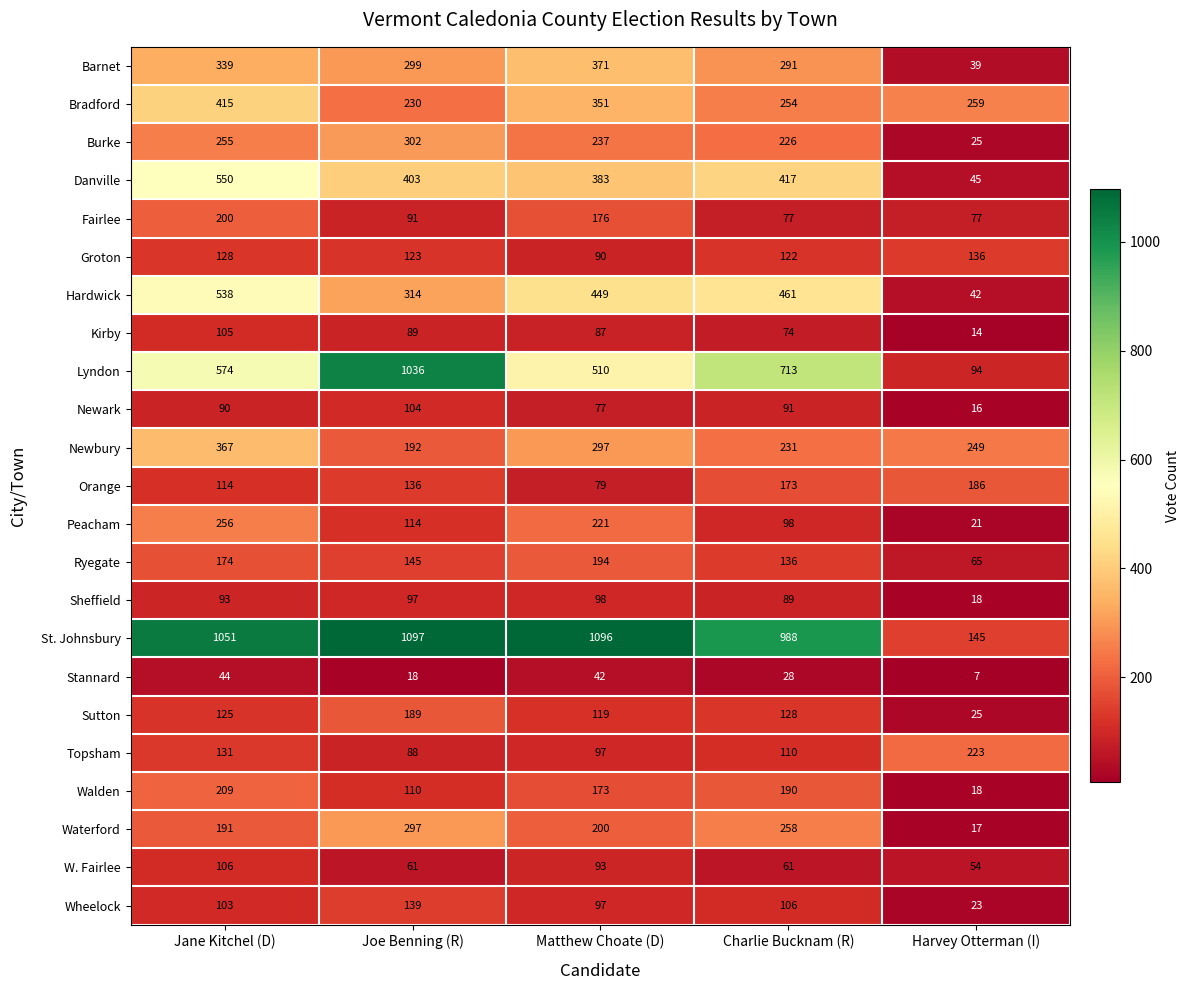

At Joe Benning (R), list the series in order from smallest to largest.

Stannard, W. Fairlee, Topsham, Kirby, Fairlee, Sheffield, Newark, Walden, Peacham, Groton, Orange, Wheelock, Ryegate, Sutton, Newbury, Bradford, Waterford, Barnet, Burke, Hardwick, Danville, Lyndon, St. Johnsbury